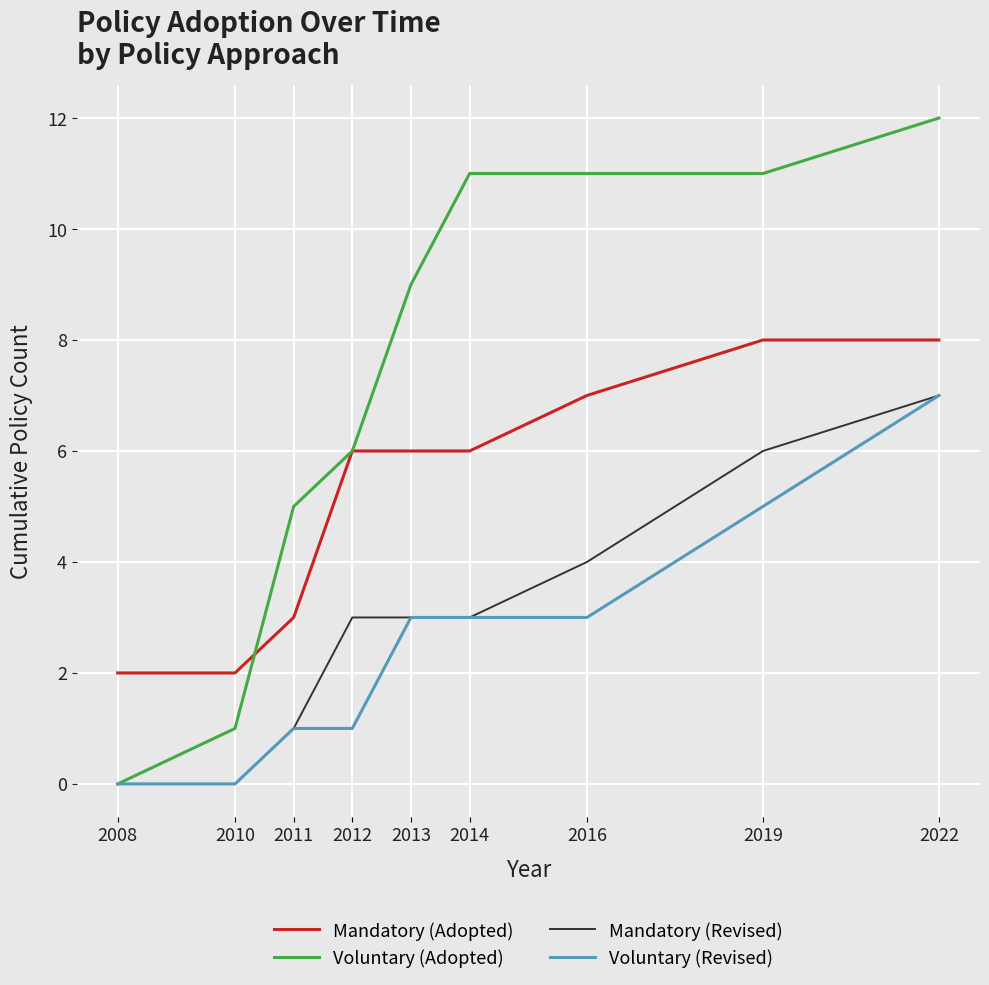

What are all the series names shown in the legend?

Mandatory (Adopted), Voluntary (Adopted), Mandatory (Revised), Voluntary (Revised)